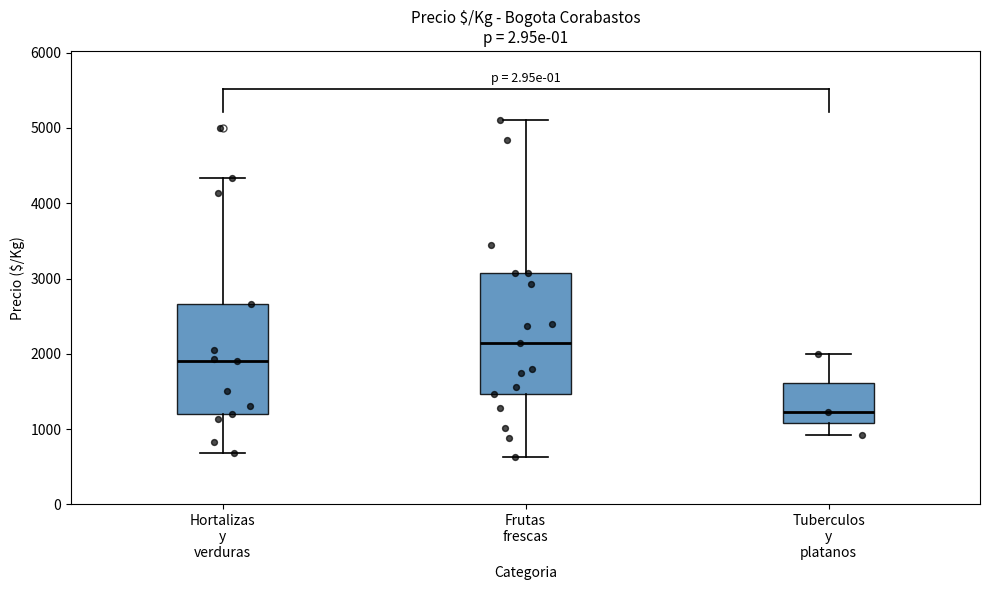

Which box has the highest median line?

Frutas frescas